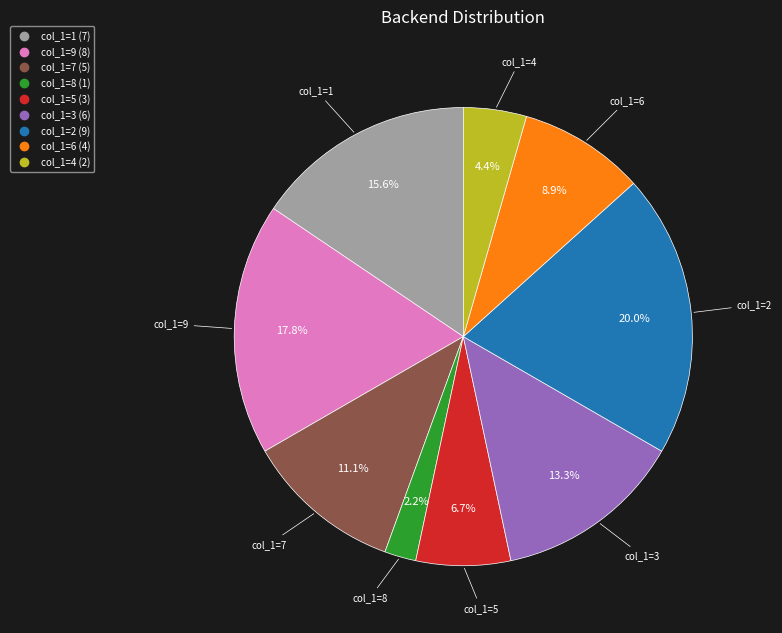

Is there any slice that represents more than half of the pie?

No